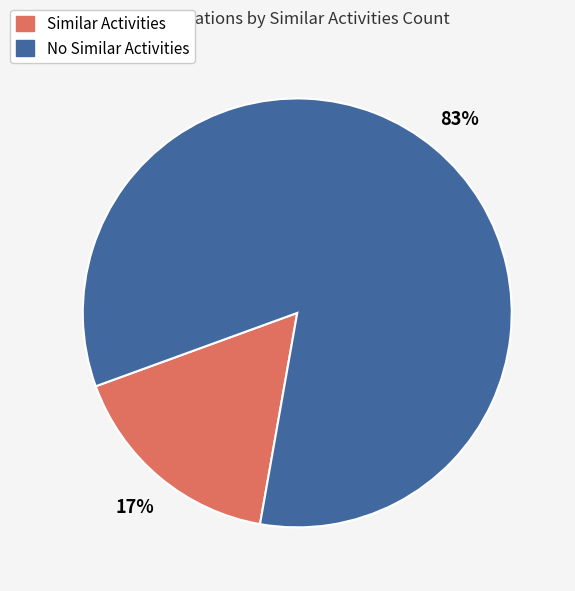

Which category has the biggest portion of the pie?

No Similar Activities